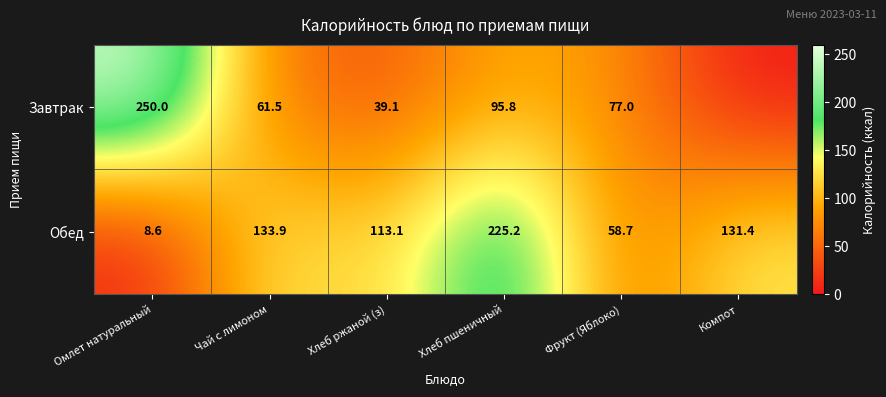

What is the difference between the second highest and second lowest values in the Обед series?

75.2